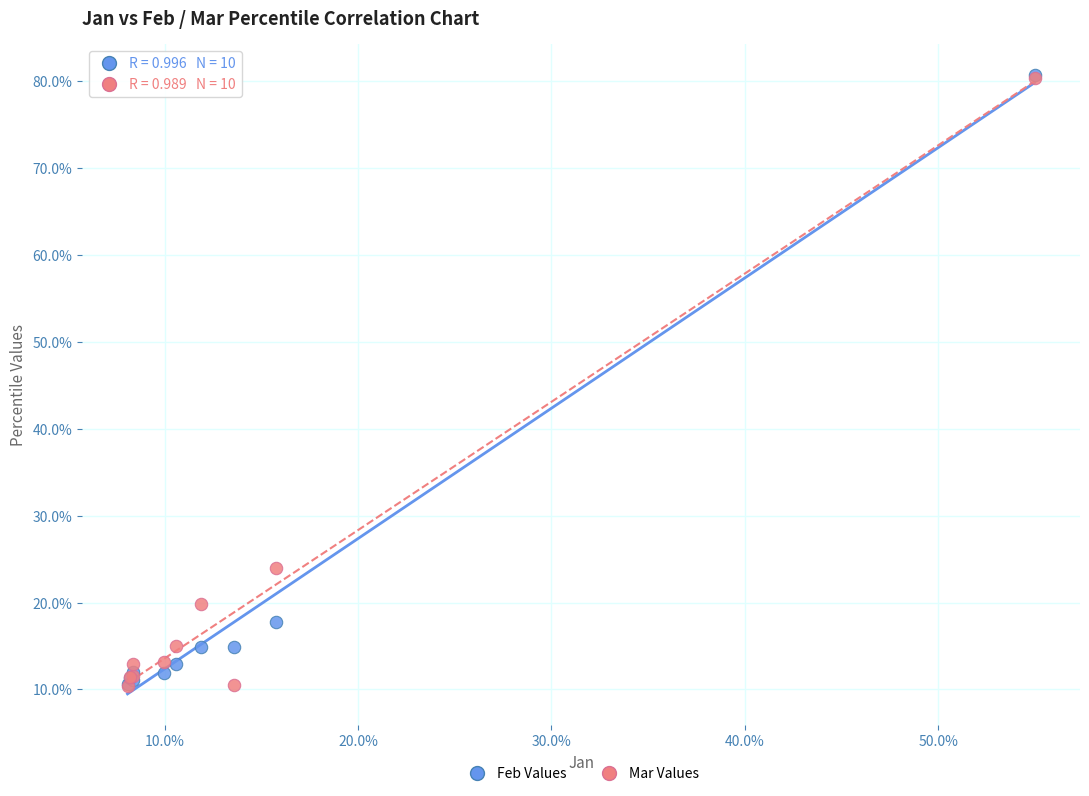

What are all the series names shown in the legend?

Feb Values, Mar Values